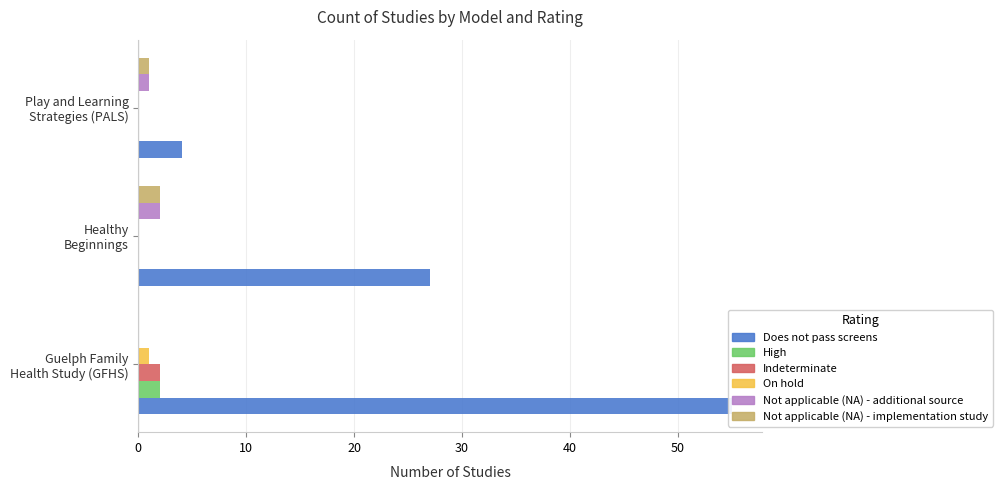

Count the number of categories in the chart.

3